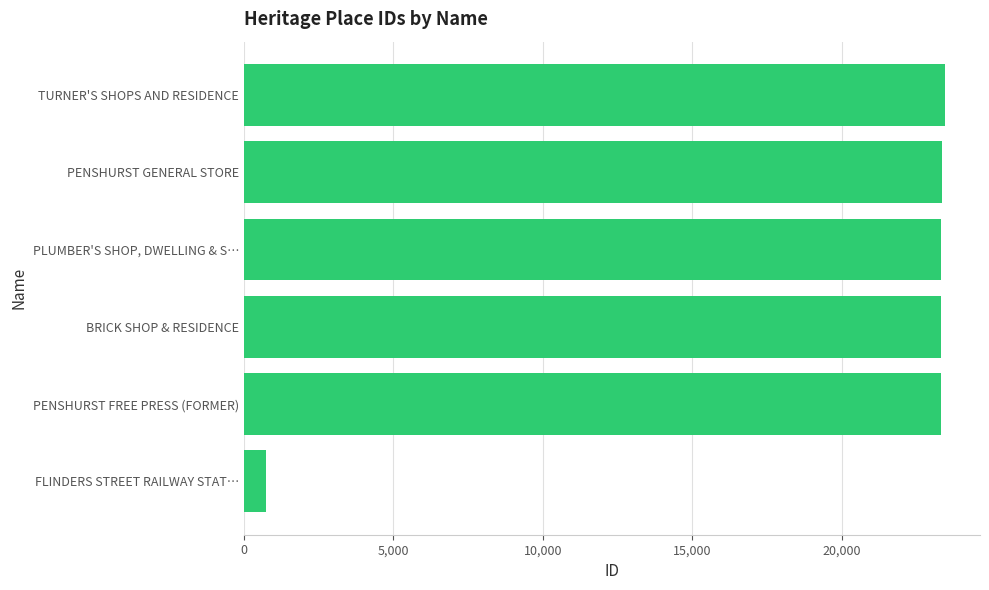

What is the average value?

19592